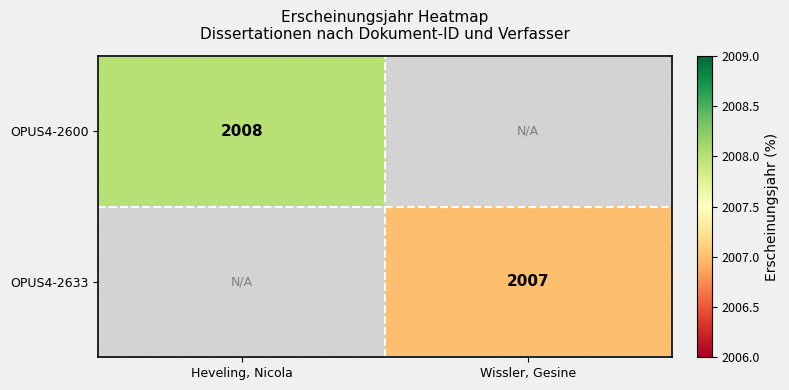

Is the value of OPUS4-2600 at Heveling, Nicola greater than the value of OPUS4-2633 at Wissler, Gesine?

Yes